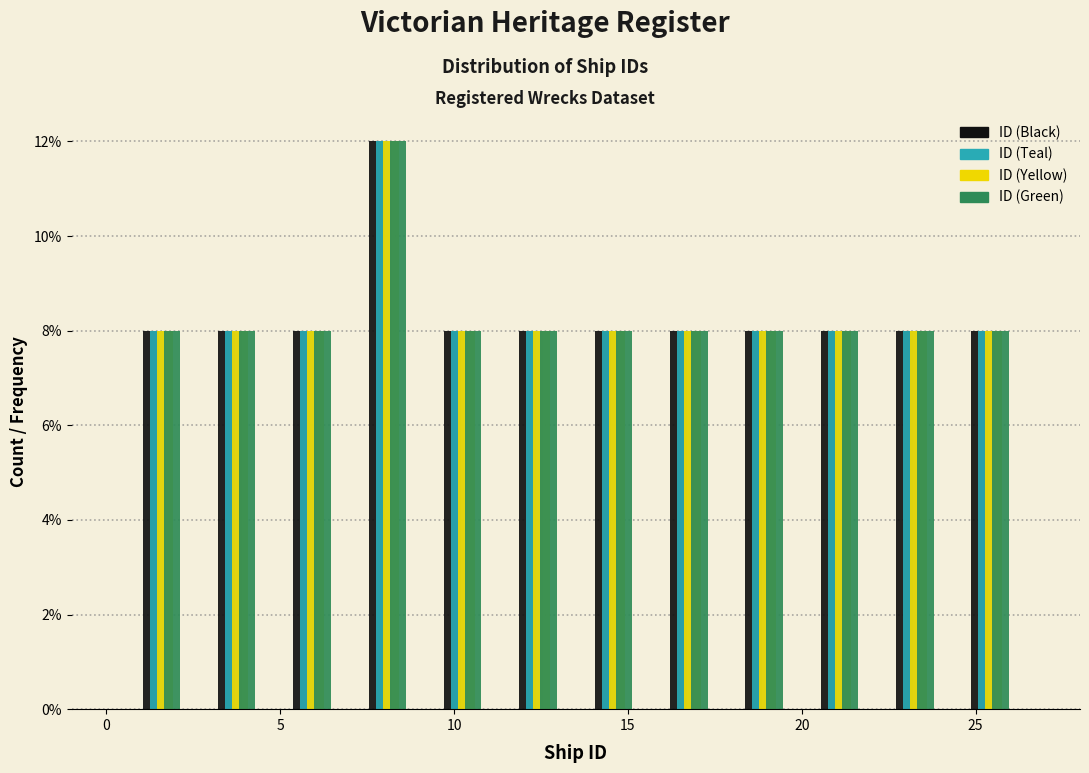

What is the height of the ID (Teal) bar covering 24.5 to 26.5 on the x-axis? Neither the bar edges nor the heights are printed on the chart, so give them approximately, as read against the axes.

8